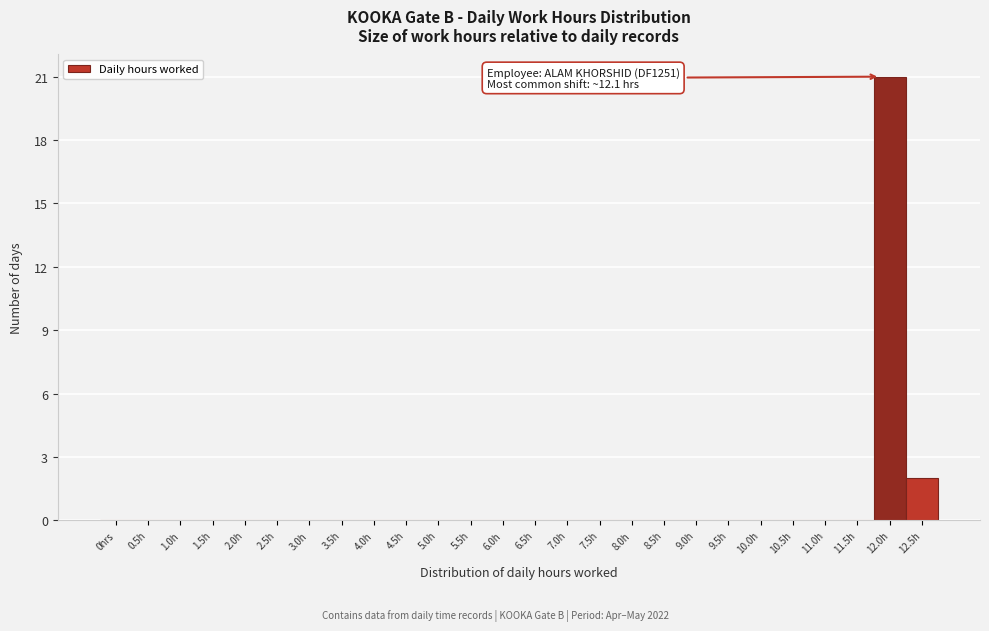

Reading right to left, transcribe all the data shown in this chart.

12.5h=2	12.0h=21	11.5h=0	11.0h=0	10.5h=0	10.0h=0	9.5h=0	9.0h=0	8.5h=0	8.0h=0	7.5h=0	7.0h=0	6.5h=0	6.0h=0	5.5h=0	5.0h=0	4.5h=0	4.0h=0	3.5h=0	3.0h=0	2.5h=0	2.0h=0	1.5h=0	1.0h=0	0.5h=0	0hrs=0